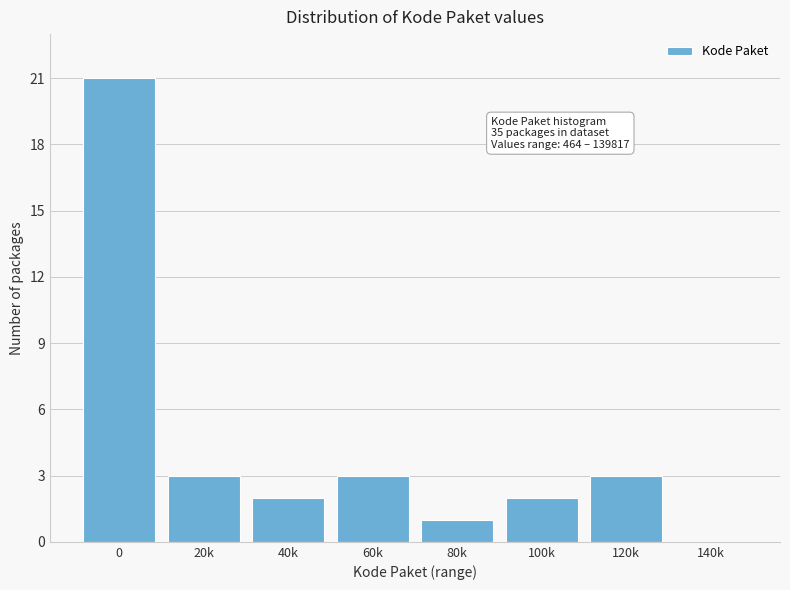

Reading left to right, extract all data points from this chart.

0=21	20k=3	40k=2	60k=3	80k=1	100k=2	120k=3	140k=0